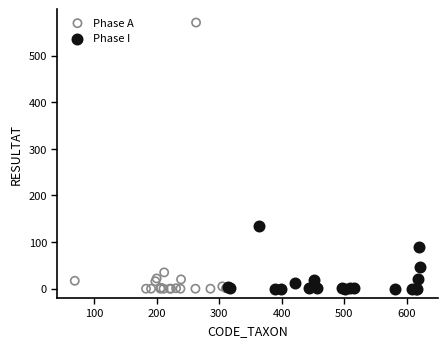

Which series reaches the maximum Y coordinate?

Phase A